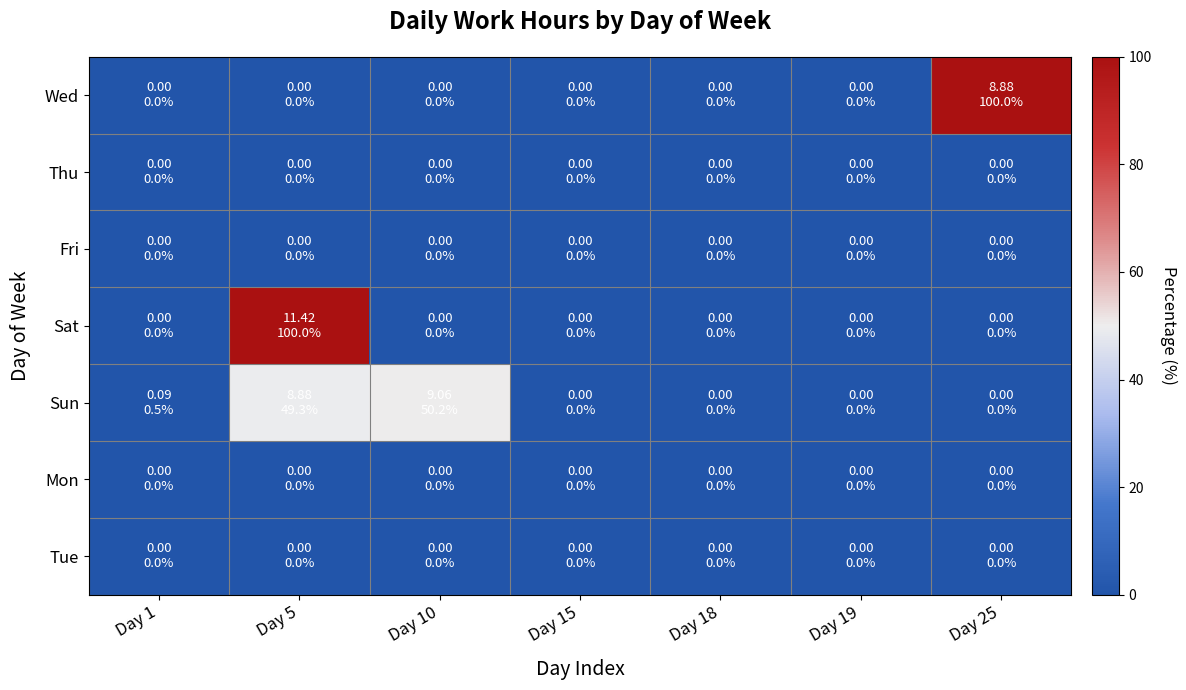

At how many categories does at least one series exceed 16?

3